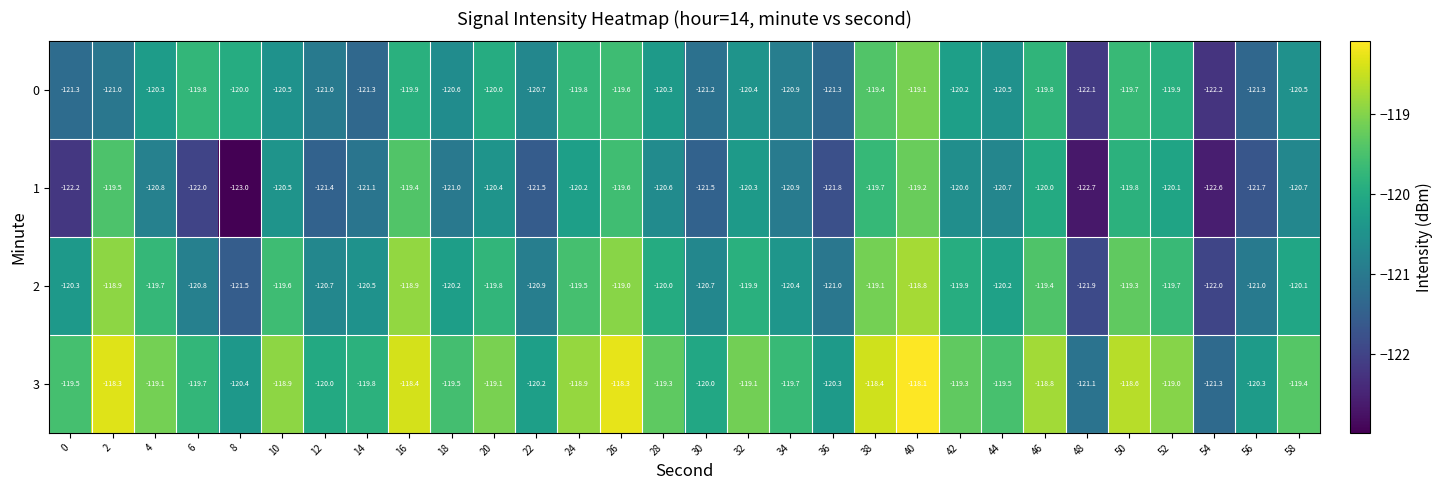

The 3 series shows -205.4 at 38. True or false?

False